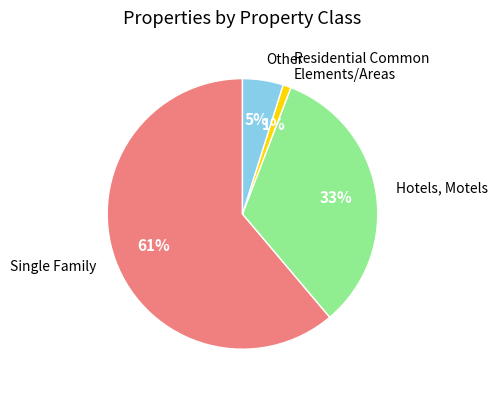

Is the sum of Other and Single Family greater than half?

Yes